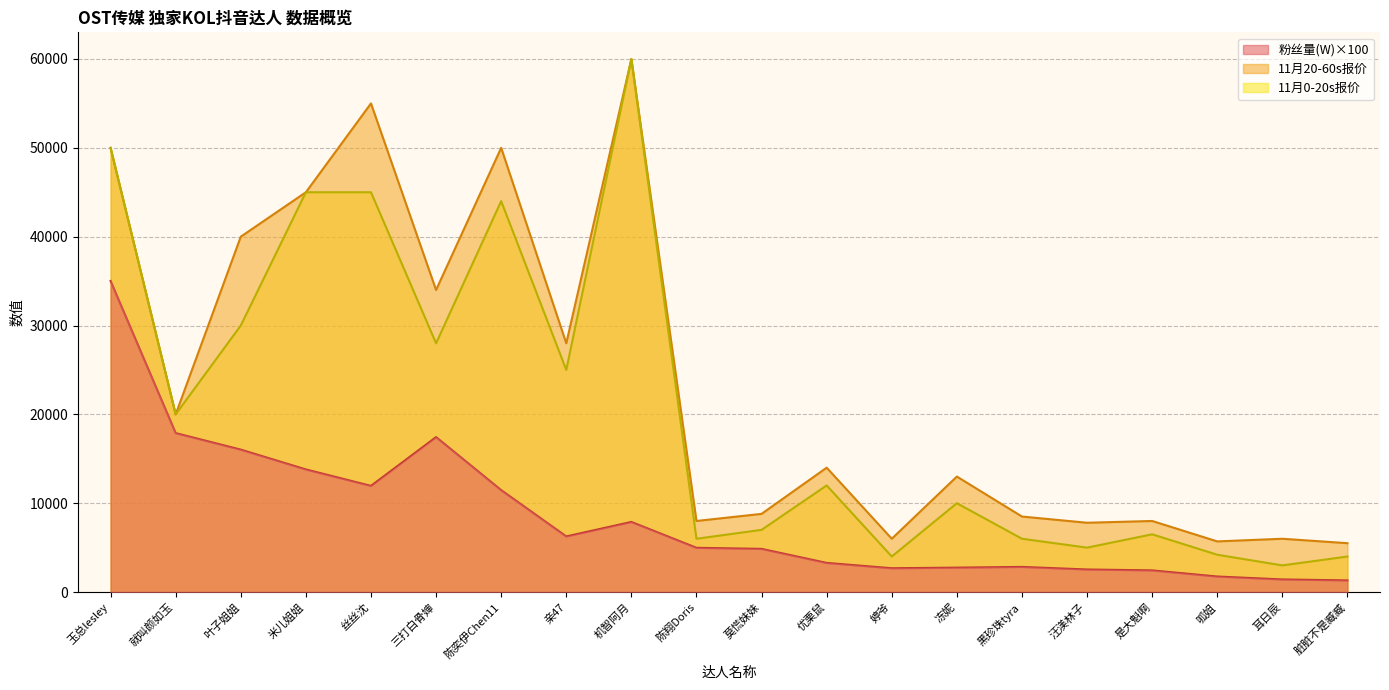

Reading right to left, extract all data points from this chart.

粉丝量(W): 脏脏不是臧臧=1310.0	耳日辰=1420.0	呱姐=1750.0	是大魁啊=2440.0	汪渼林子=2540.0	黑珍珠tyra=2830.0	冻妮=2750.0	婷爷=2680.0	优栗鼠=3280.0	莫慌妹妹=4860.0	陈翔Doris=4980.0	机智阿月=7890.0	亲47=6260.0	陈奕伊Chen11=11470.0	三打白骨婶=17440.0	丝丝沈=11950.0	米儿姐姐=13800.0	叶子姐姐=16030.0	就叫颜如玉=17890.0	玉总lesley=35010.0
11月20-60s: 脏脏不是臧臧=5500.0	耳日辰=6000.0	呱姐=5700.0	是大魁啊=8000.0	汪渼林子=7800.0	黑珍珠tyra=8500.0	冻妮=13000.0	婷爷=6000.0	优栗鼠=14000.0	莫慌妹妹=8800.0	陈翔Doris=8000.0	机智阿月=60000.0	亲47=28000.0	陈奕伊Chen11=50000.0	三打白骨婶=34000.0	丝丝沈=55000.0	米儿姐姐=45000.0	叶子姐姐=40000.0	就叫颜如玉=20000.0	玉总lesley=50000.0
11月0-20s: 脏脏不是臧臧=4000.0	耳日辰=3000.0	呱姐=4200.0	是大魁啊=6500.0	汪渼林子=5000.0	黑珍珠tyra=6000.0	冻妮=10000.0	婷爷=4000.0	优栗鼠=12000.0	莫慌妹妹=7000.0	陈翔Doris=6000.0	机智阿月=60000.0	亲47=25000.0	陈奕伊Chen11=44000.0	三打白骨婶=28000.0	丝丝沈=45000.0	米儿姐姐=45000.0	叶子姐姐=30000.0	就叫颜如玉=20000.0	玉总lesley=50000.0